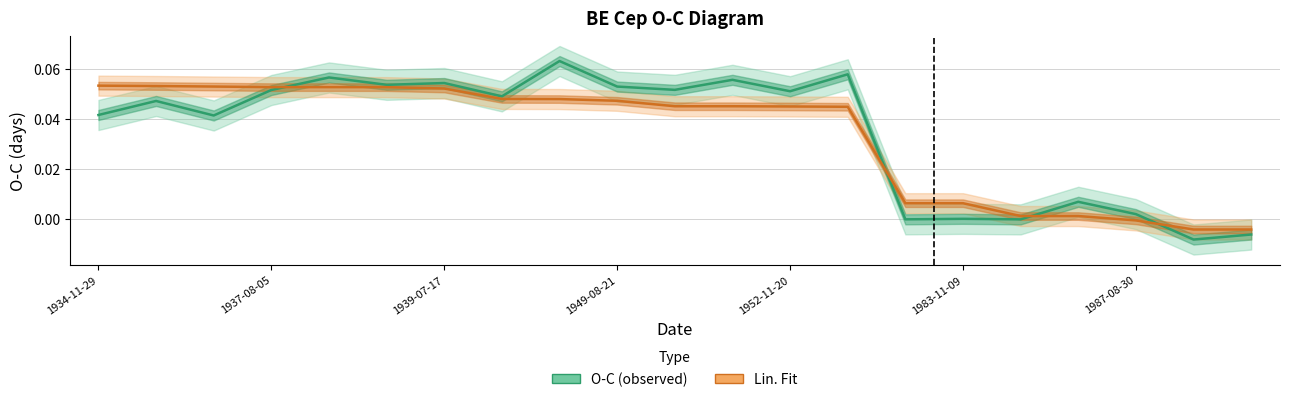

What is the greatest value displayed?

0.1